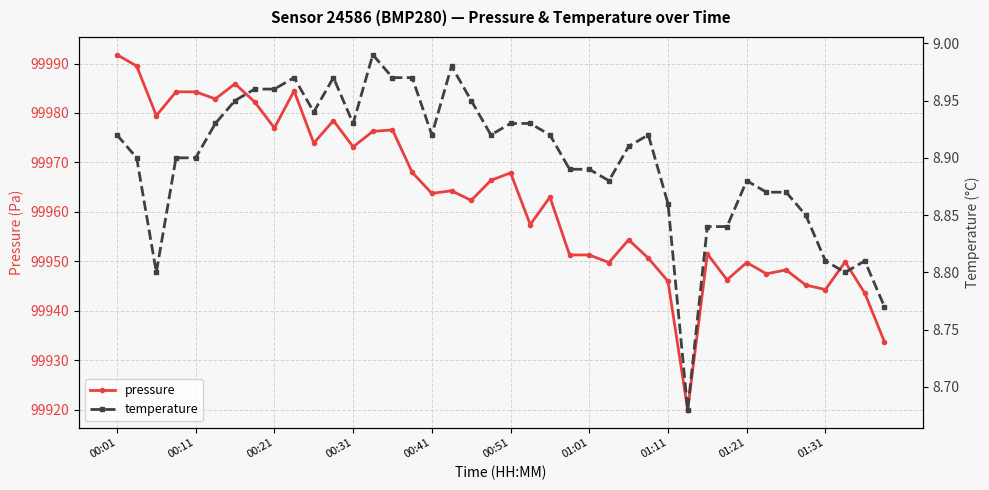

Is the value of pressure at 37 greater than the value of temperature at 14?

Yes